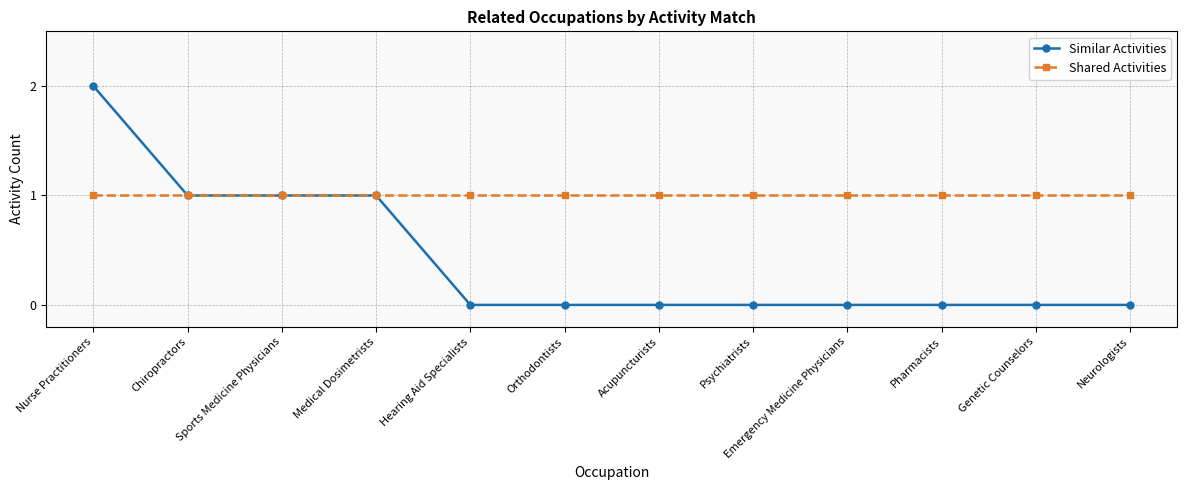

What is the sum of all Similar Activities values?

5